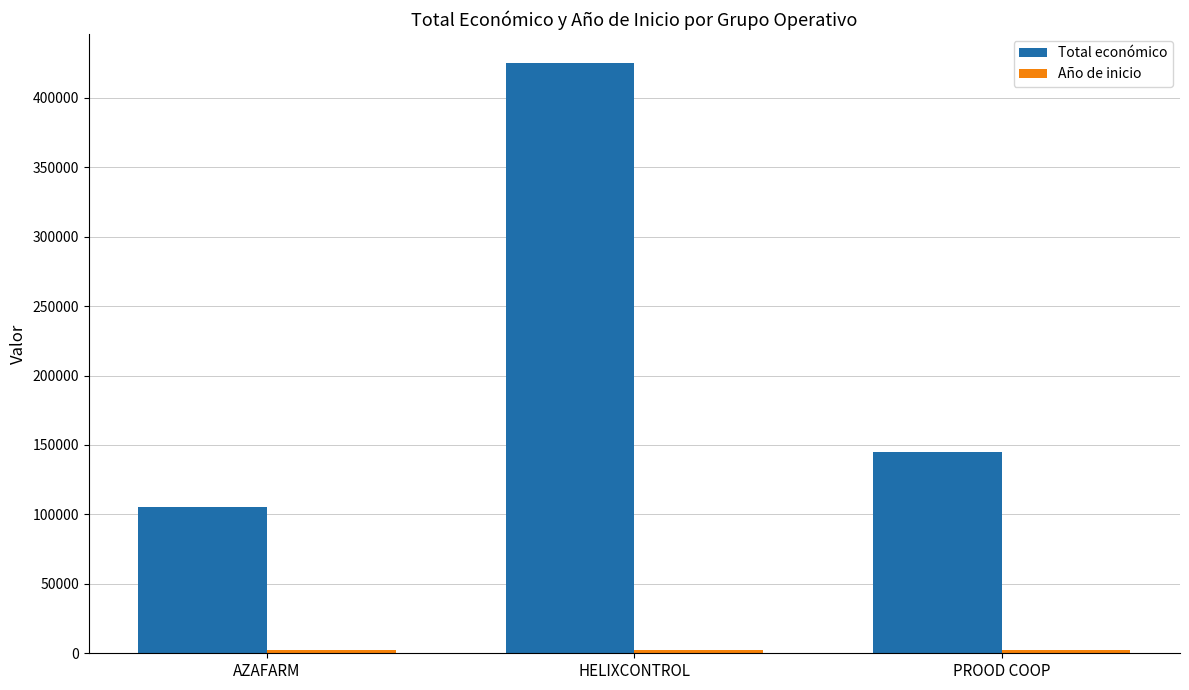

Which series has the largest total across all categories?

Total económico